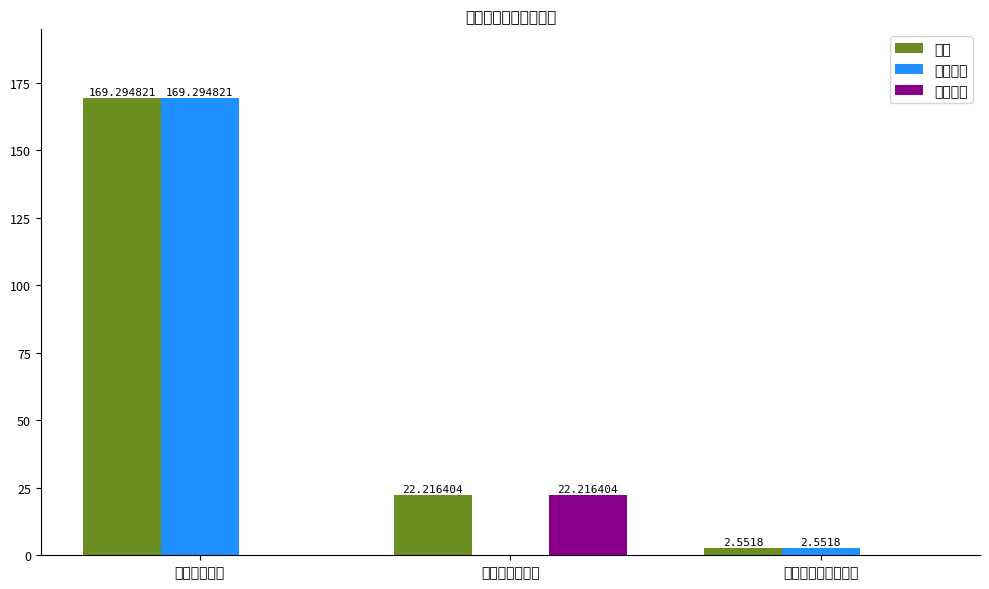

How many distinct data groups are displayed?

3